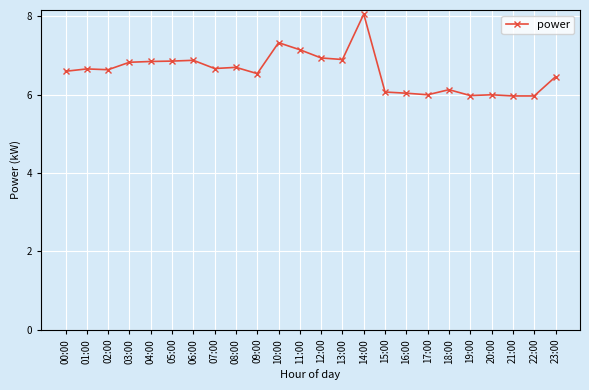

True or false: the data has more than 0 interior local peaks.

True